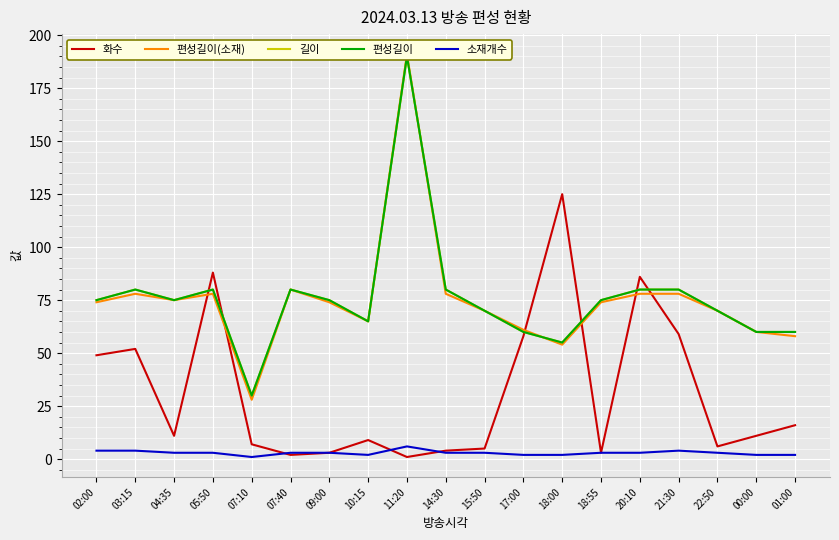

In 화수, how many points are lower than both neighbors (excluding endpoints)?

5